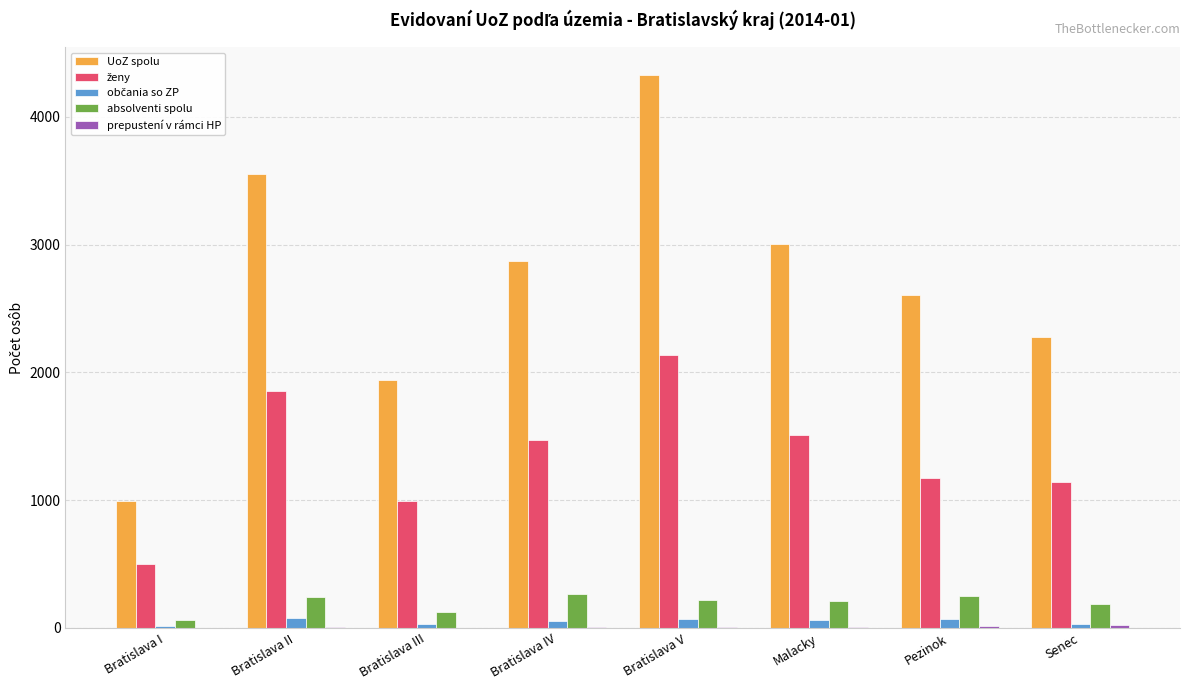

Which label corresponds to the largest value in the chart?

Bratislava V